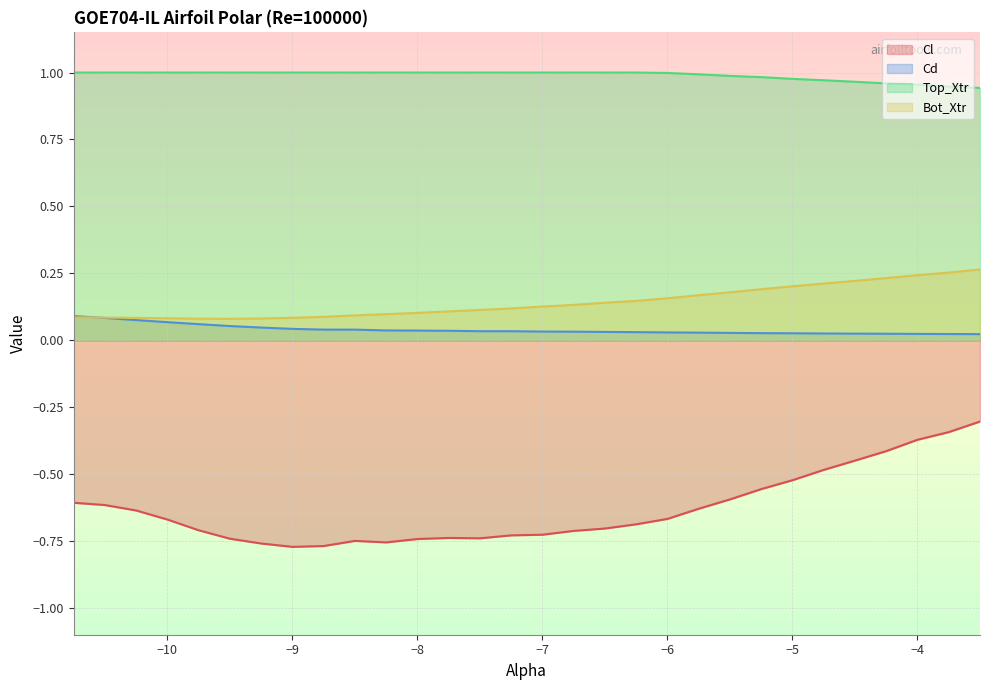

True or false: Cl and Cd intersect in this chart.

False